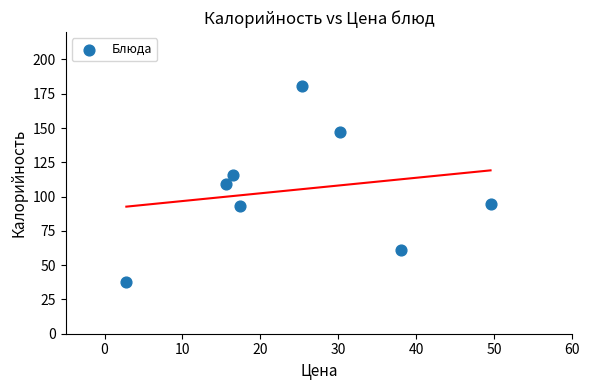

What is the range of Y values (max minus min)?

143.0